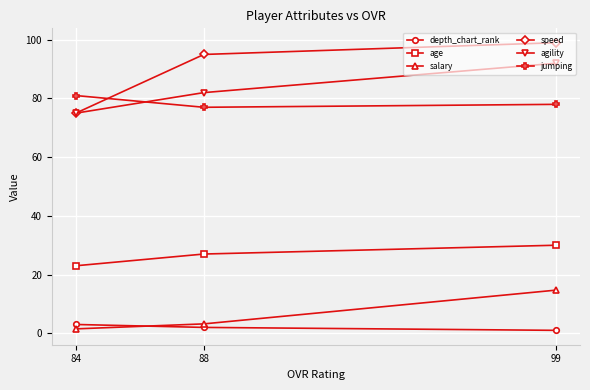

True or false: agility has a value of 82.0 at 88.

True